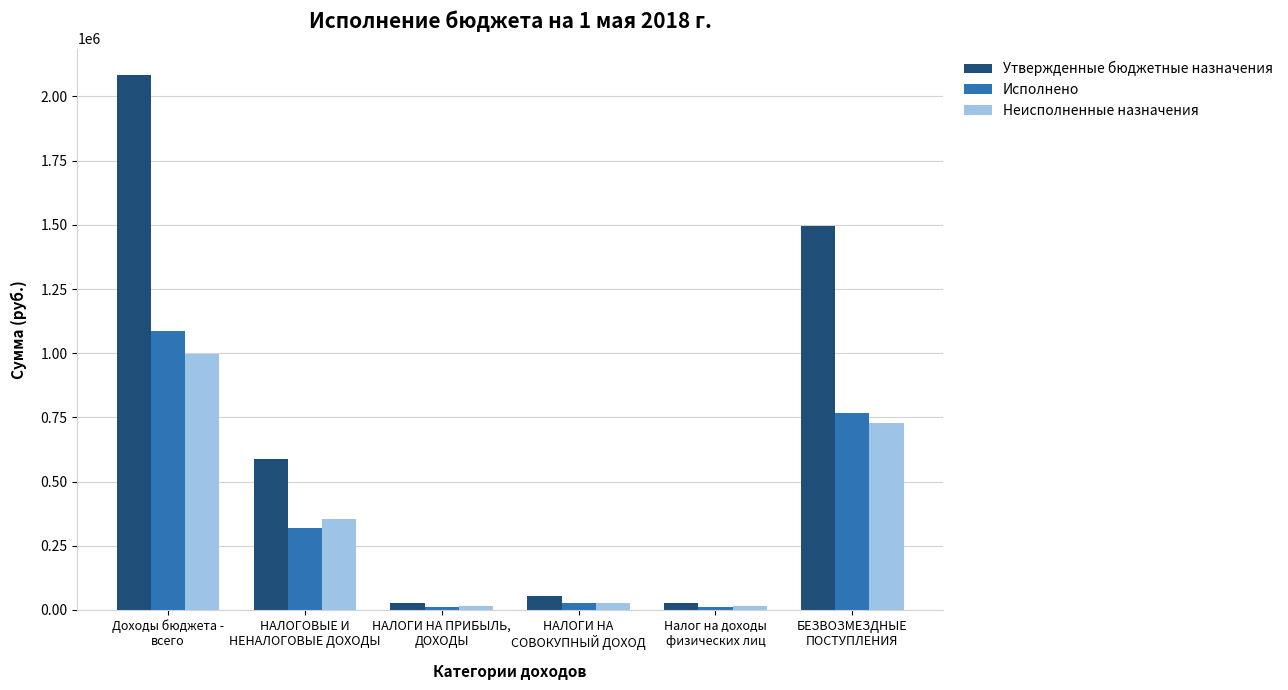

What position from the left is НАЛОГОВЫЕ И
НЕНАЛОГОВЫЕ ДОХОДЫ?

2